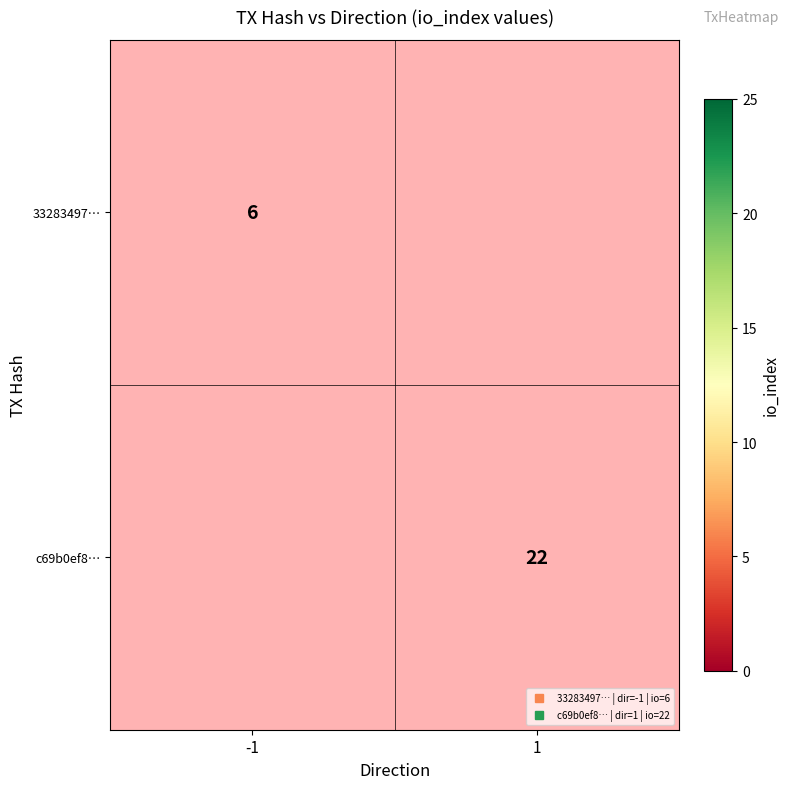

Is the value of 33283497… at 1 greater than the value of c69b0ef8… at 1?

No